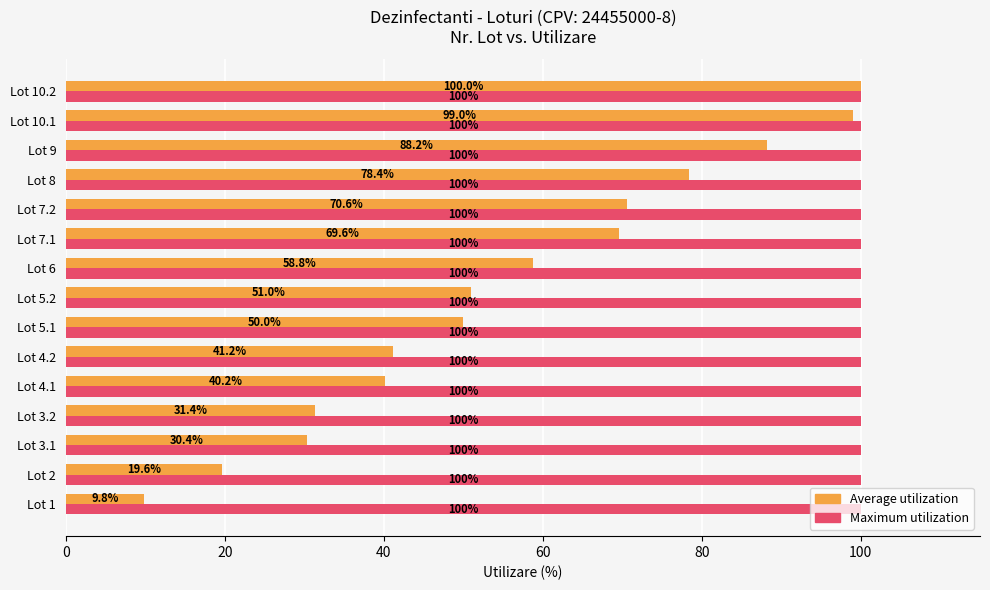

What is the difference between the highest and lowest values at Lot 5.1?

50.0